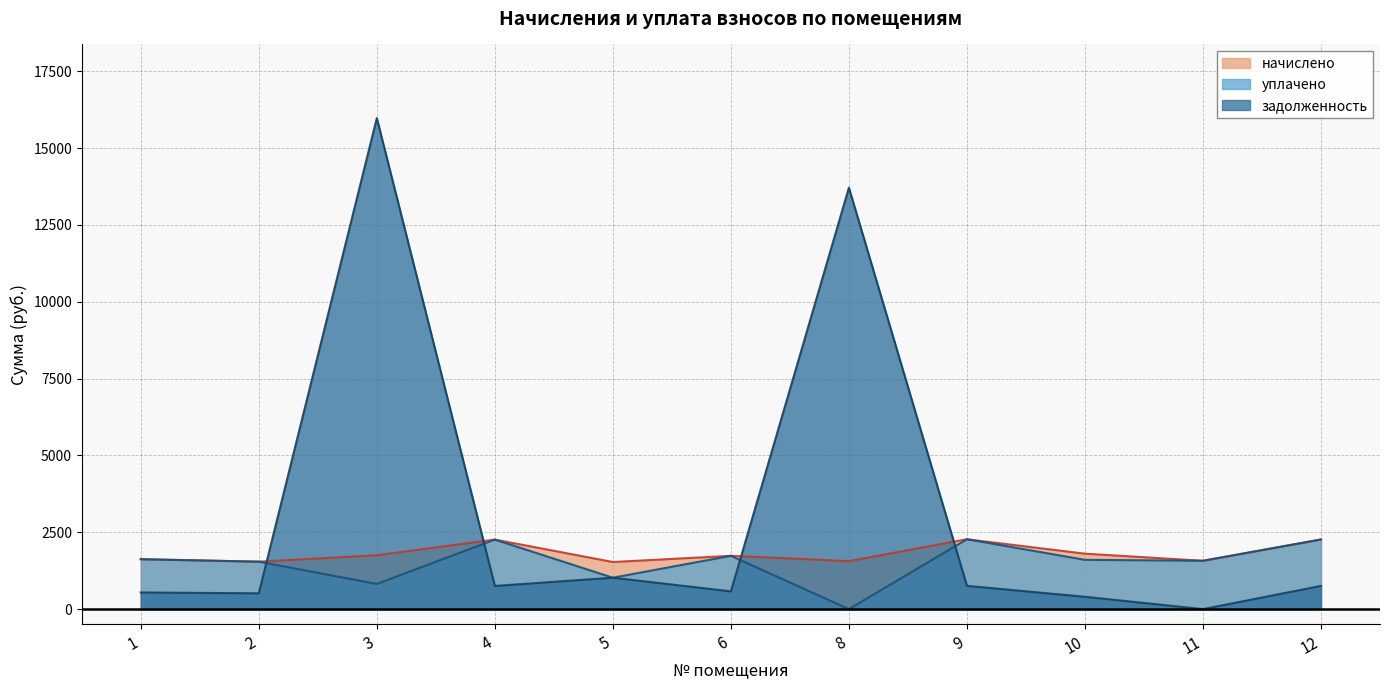

Count the number of categories in the chart.

11